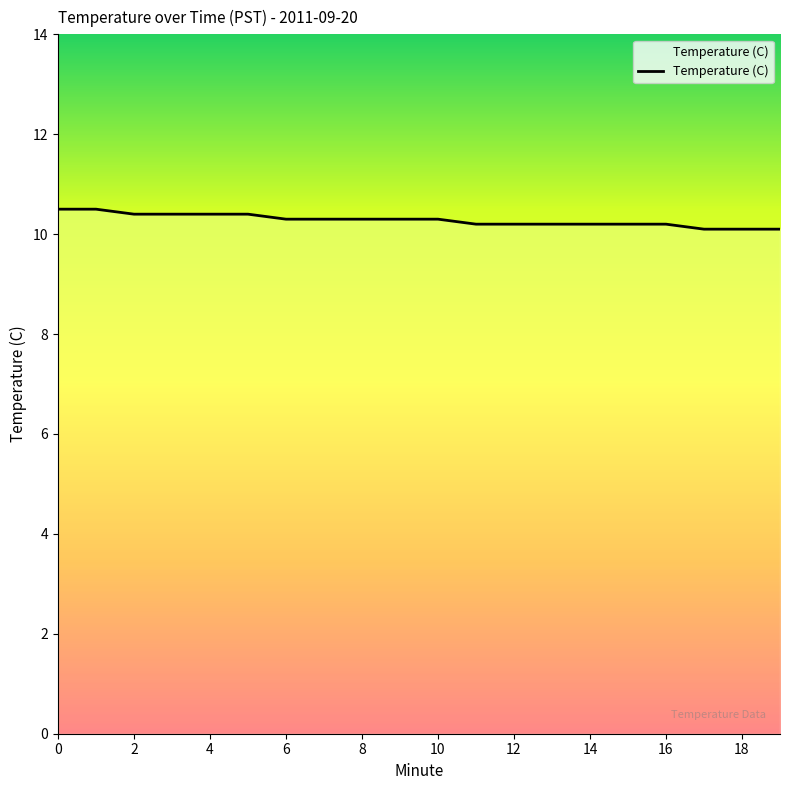

What is the smallest value displayed?

10.1